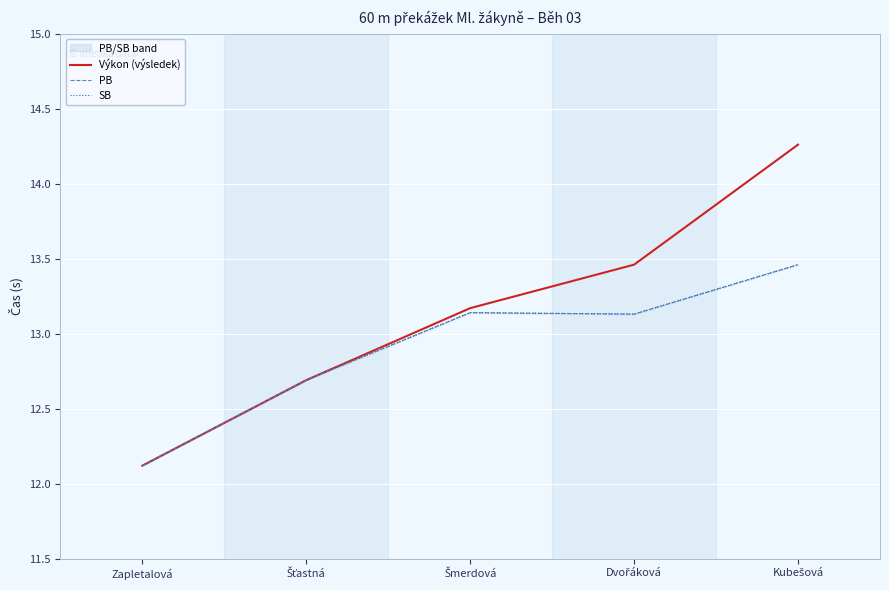

Reading left to right, transcribe all the data shown in this chart.

Výkon (výsledek): Zapletalová=12.1	Šťastná=12.7	Šmerdová=13.2	Dvořáková=13.5	Kubešová=14.3
PB: Zapletalová=12.1	Šťastná=12.7	Šmerdová=13.1	Dvořáková=13.1	Kubešová=13.5
SB: Zapletalová=12.1	Šťastná=12.7	Šmerdová=13.1	Dvořáková=13.1	Kubešová=13.5